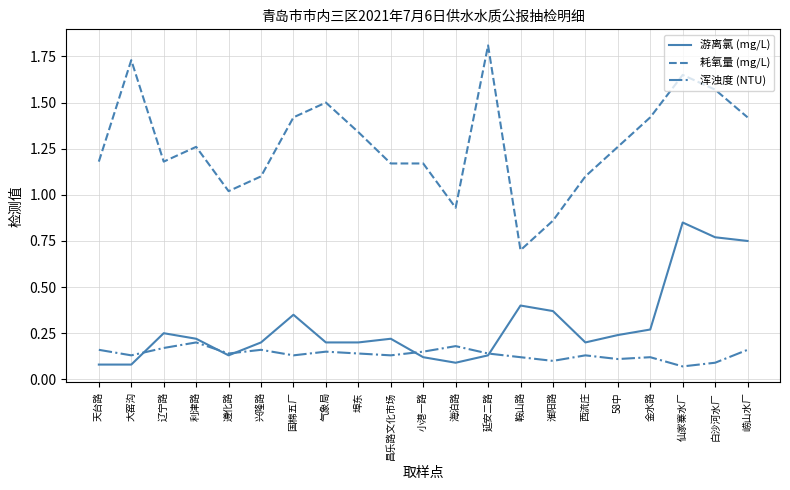

What are all the series names shown in the legend?

游离氯 (mg/L), 耗氧量 (mg/L), 浑浊度 (NTU)